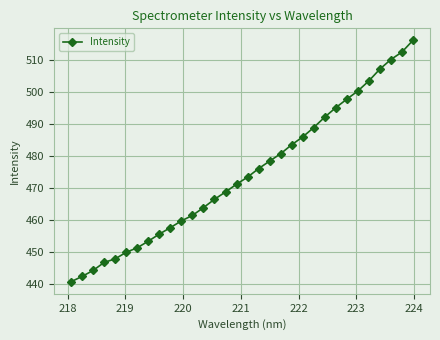

How many data points are less than 473?

16